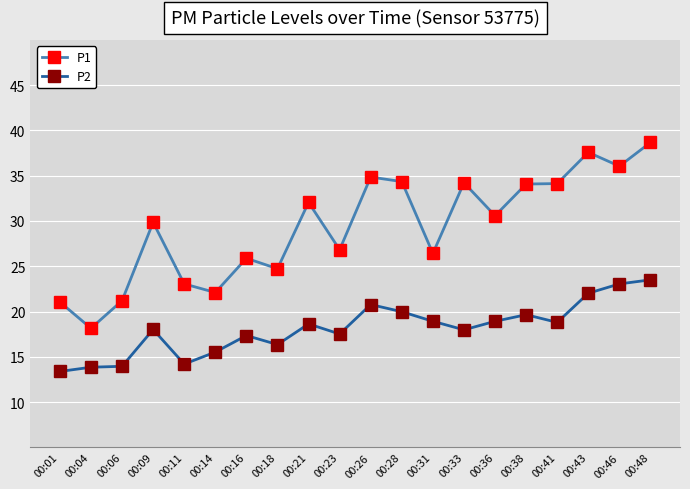

List the series in order of their peak value, lowest first.

P2, P1